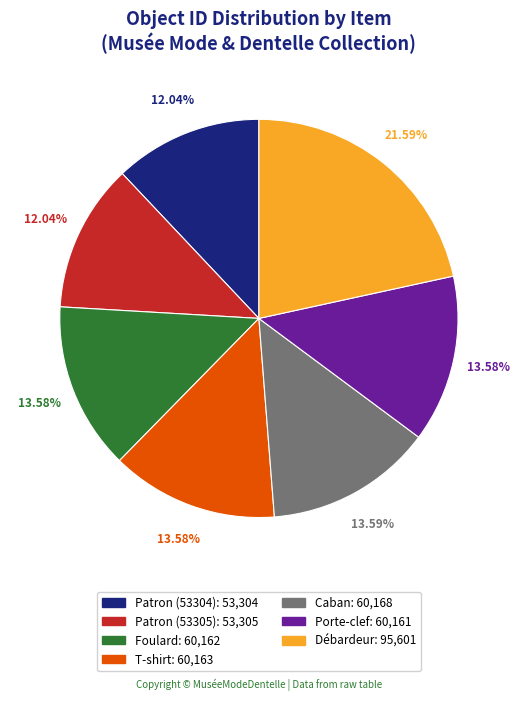

To the nearest percent, what is the difference between the largest and smallest slice percentages?

10%